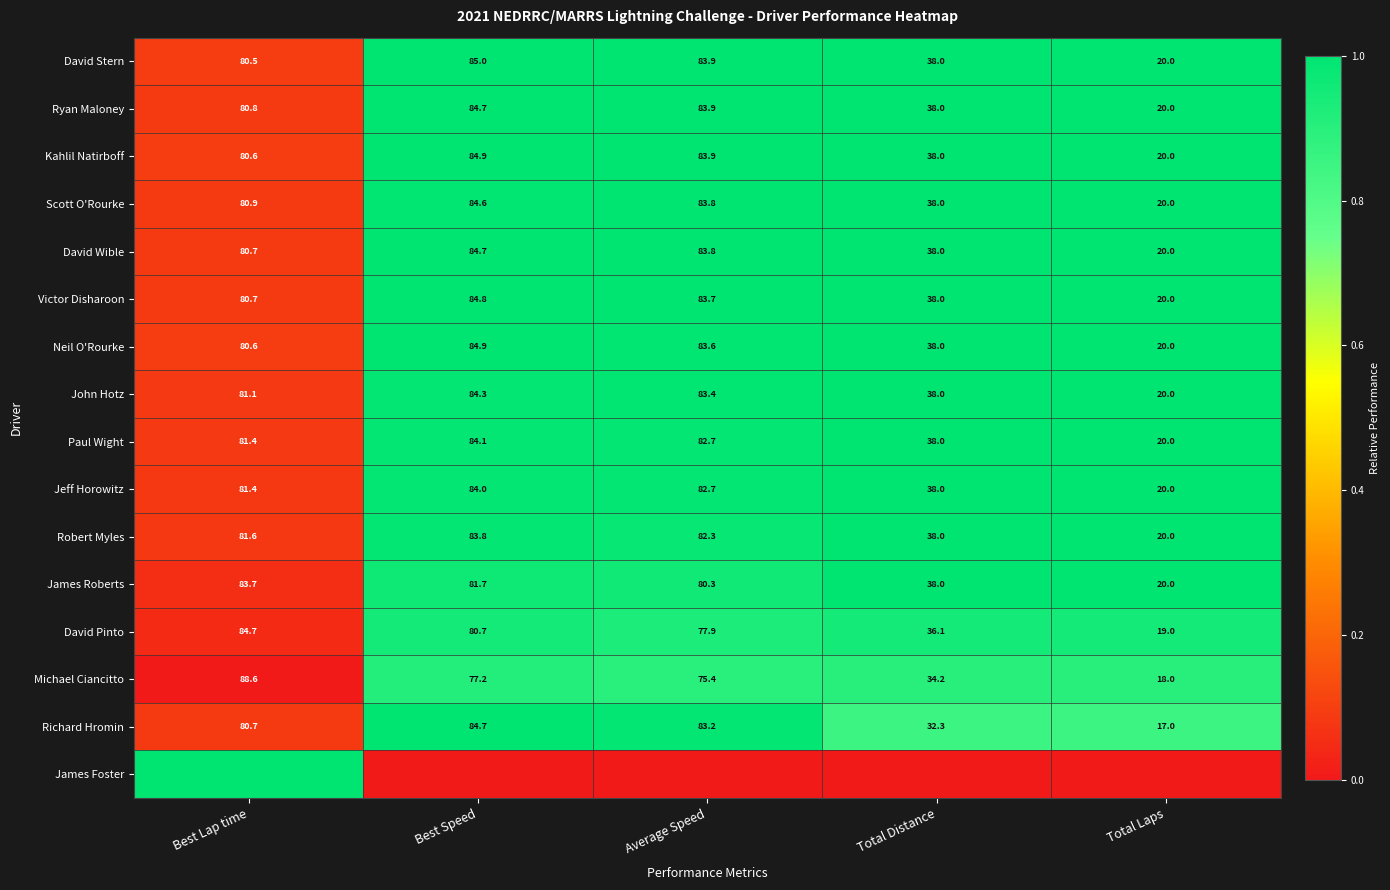

Is the value of David Wible at Best Speed greater than the value of Victor Disharoon at Best Lap time?

Yes